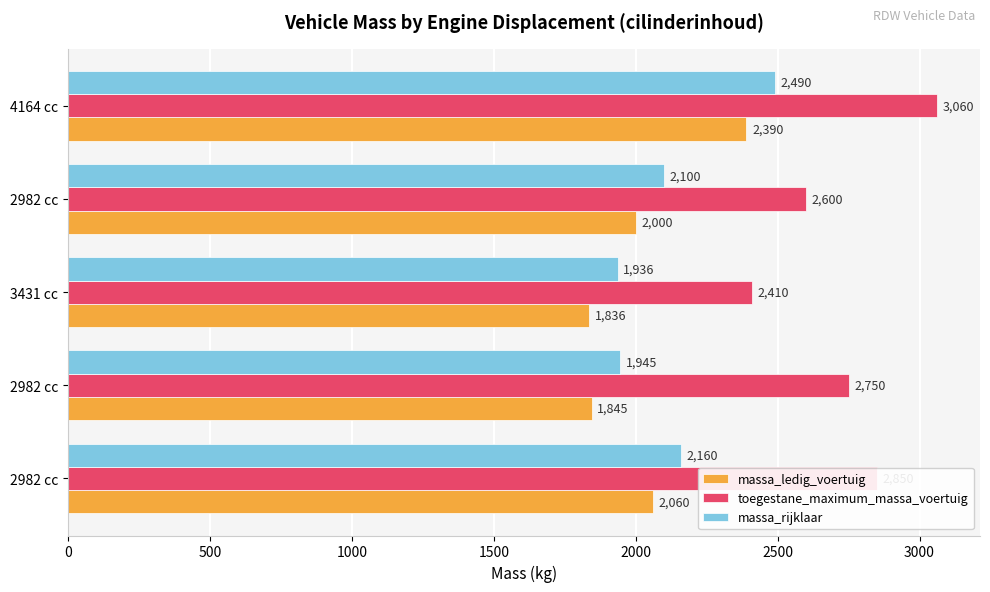

What are all the series names shown in the legend?

massa_ledig_voertuig, toegestane_maximum_massa_voertuig, massa_rijklaar